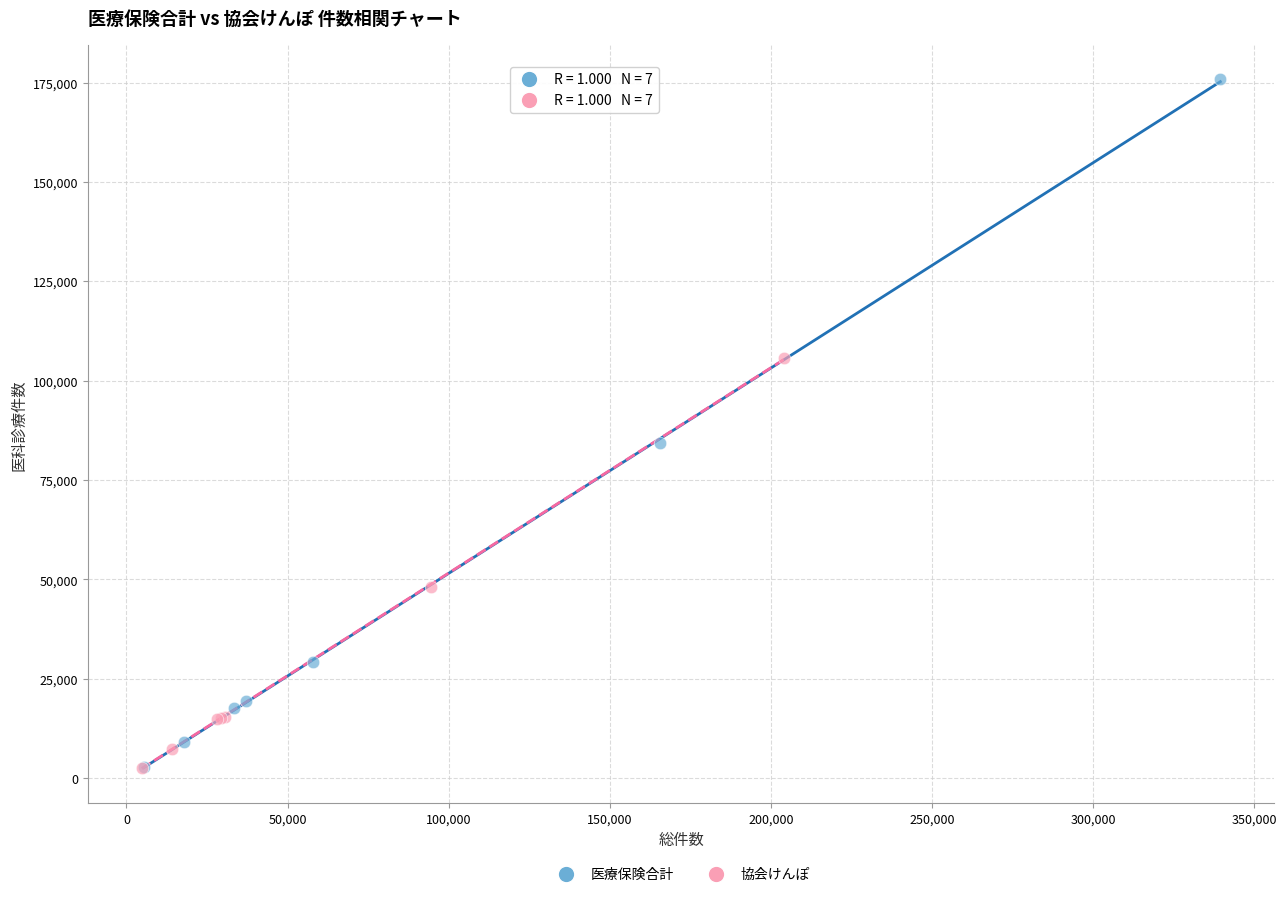

Which series reaches the maximum Y coordinate?

医療保険合計